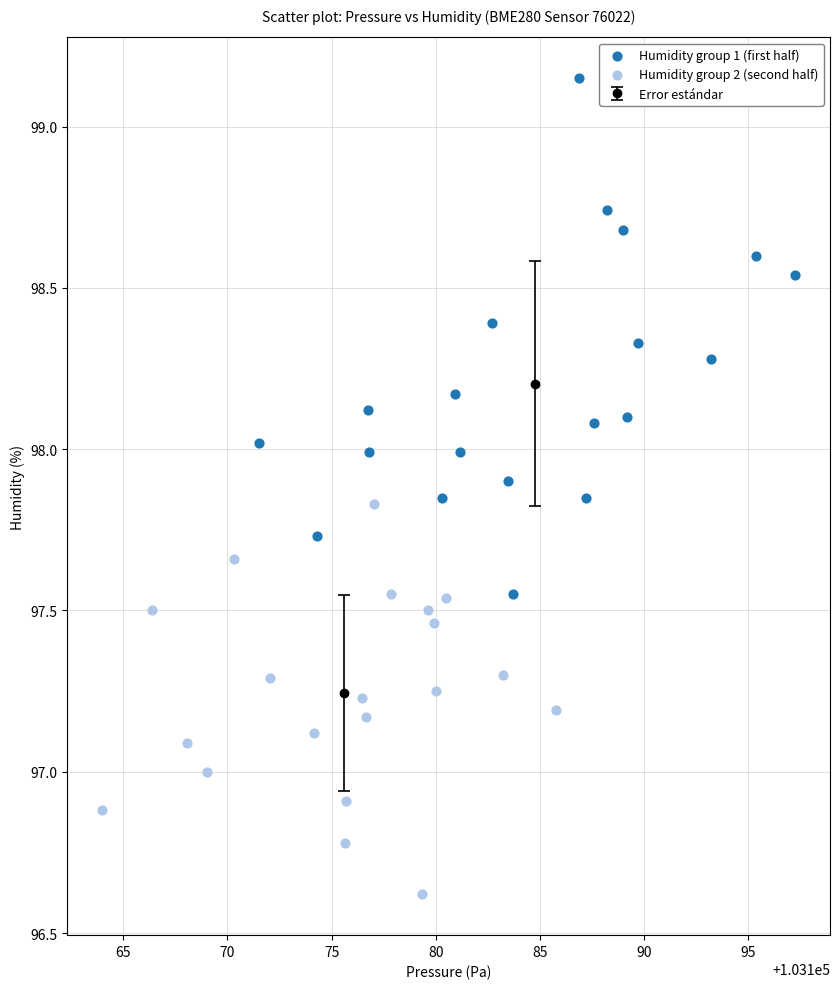

Which series reaches the maximum Y coordinate?

Humidity group 1 (first half)